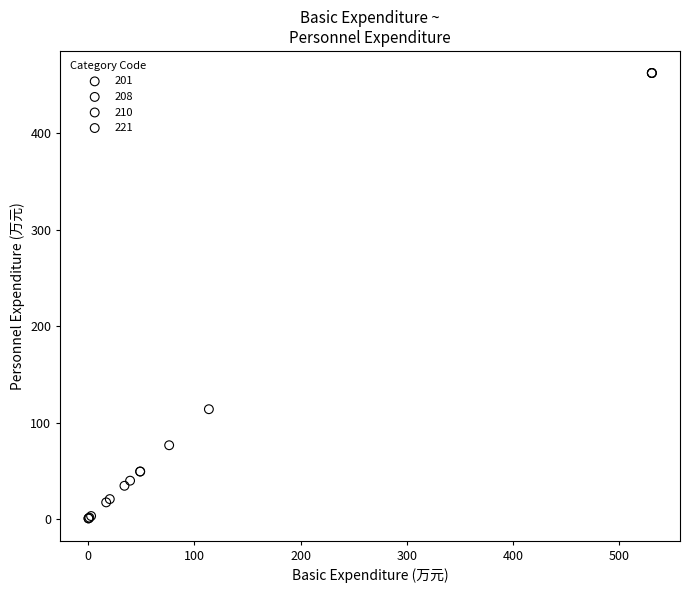

Which series contains the highest Y value?

201